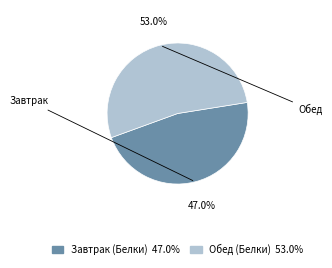

How much of the chart is everything except Обед (Белки)?

47.0%